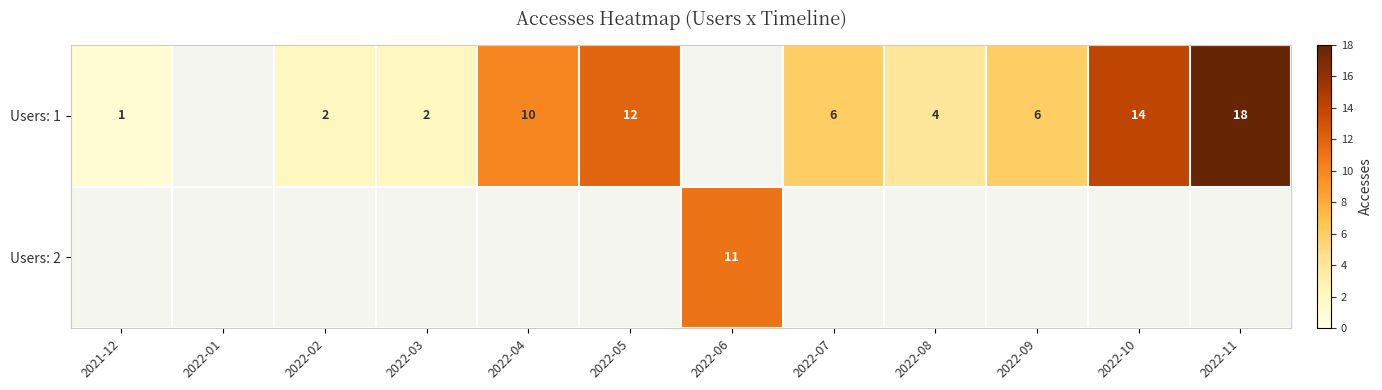

What is the minimum value shown in the chart?

1.0